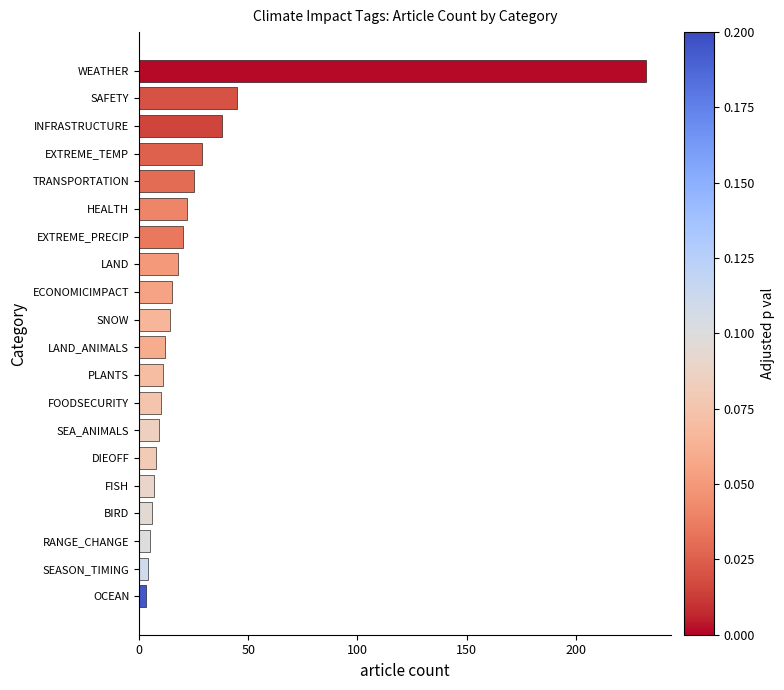

Approximately how many times larger is the value at LAND_ANIMALS compared to FOODSECURITY?

1.2